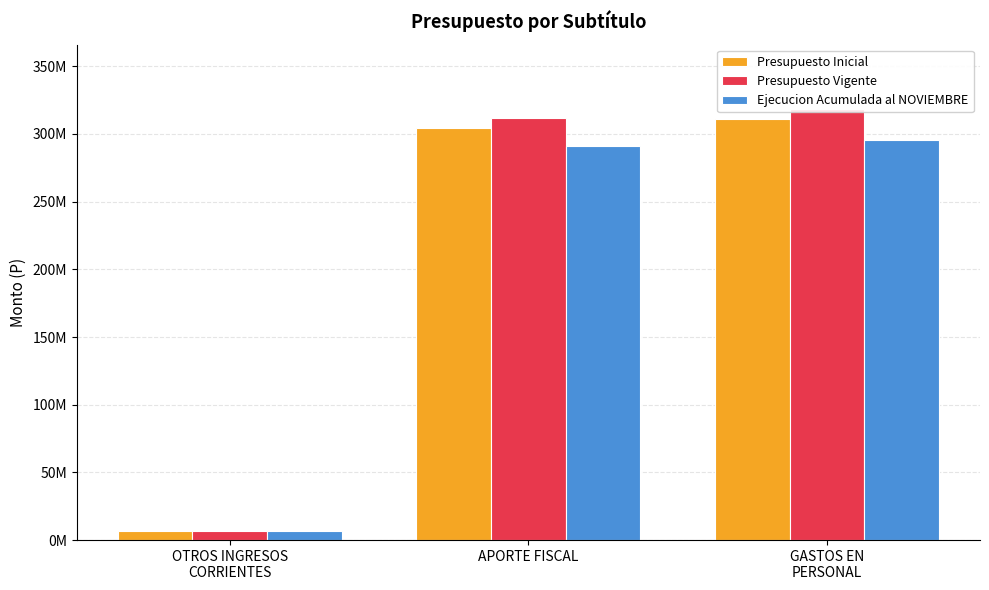

Are the bars horizontal?

No